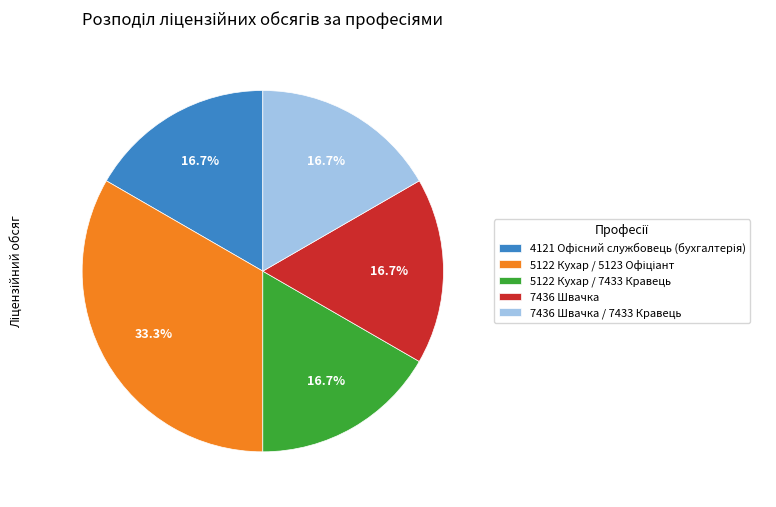

Count the number of slices in the pie.

5